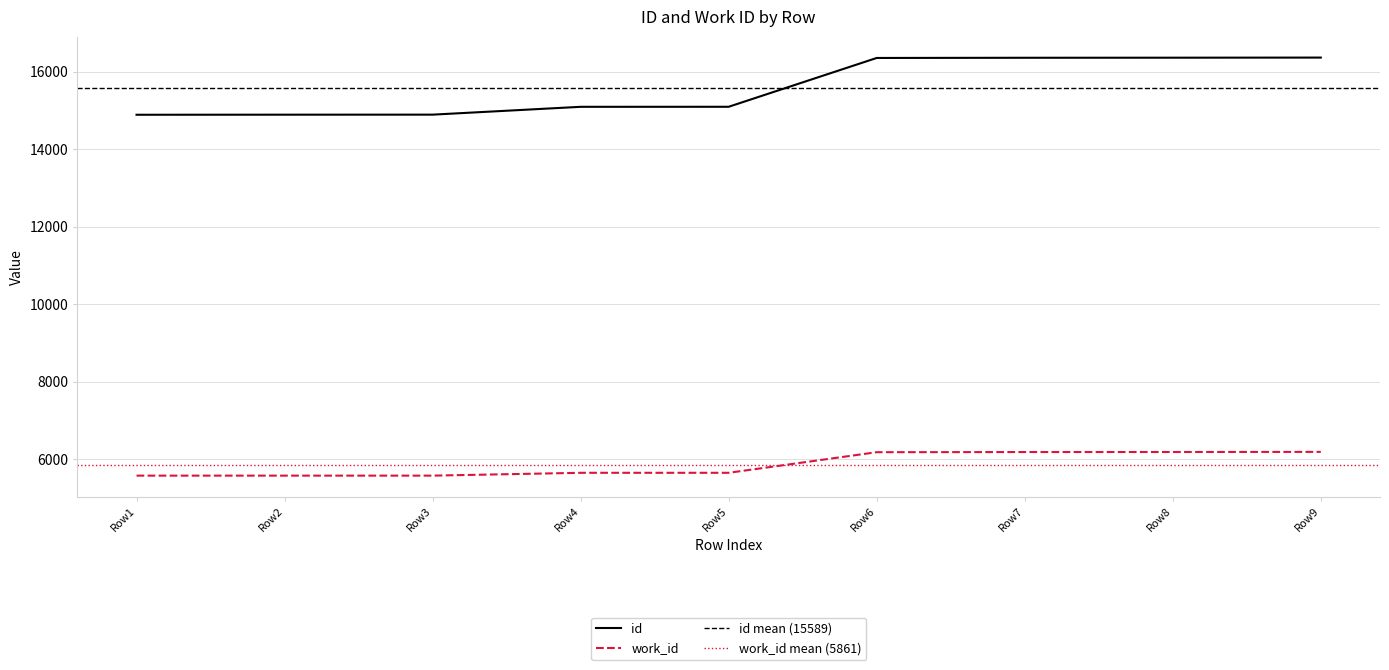

What is the highest value of the work_id series?

6187